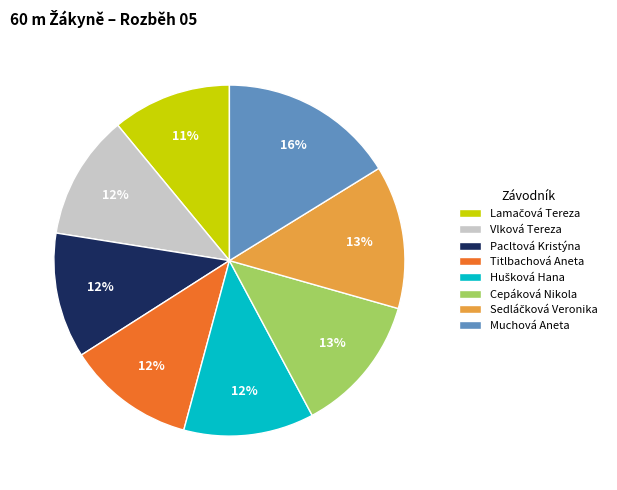

To the nearest percent, what is the average slice percentage?

12%